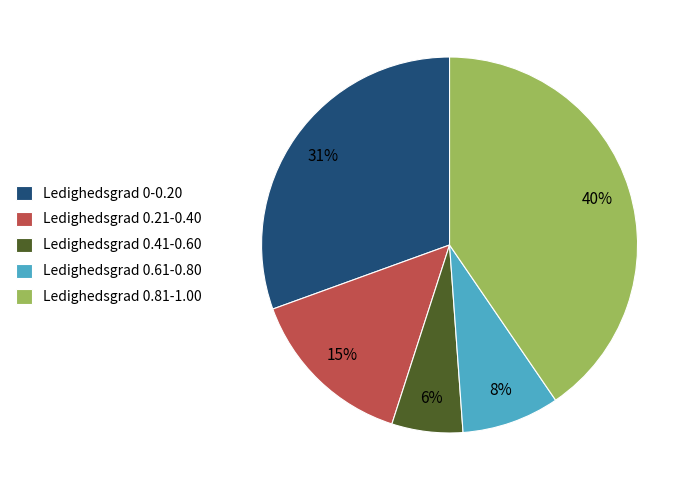

Is Ledighedsgrad 0.81-1.00 the majority of the pie?

No